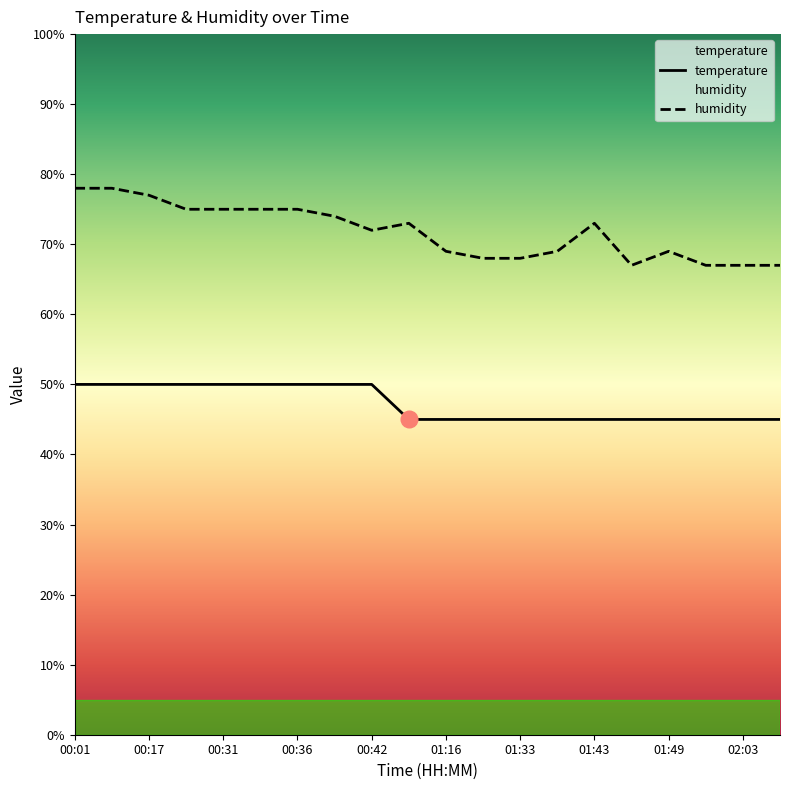

Where is the first local minimum for humidity?

00:42